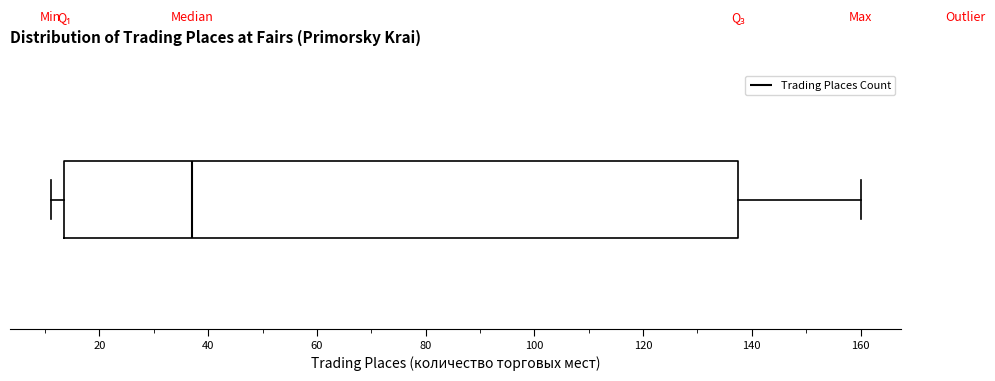

Where does the left whisker of the box end on the x-axis? The values are not printed on the chart, so give them approximately, as read against the axis.

12